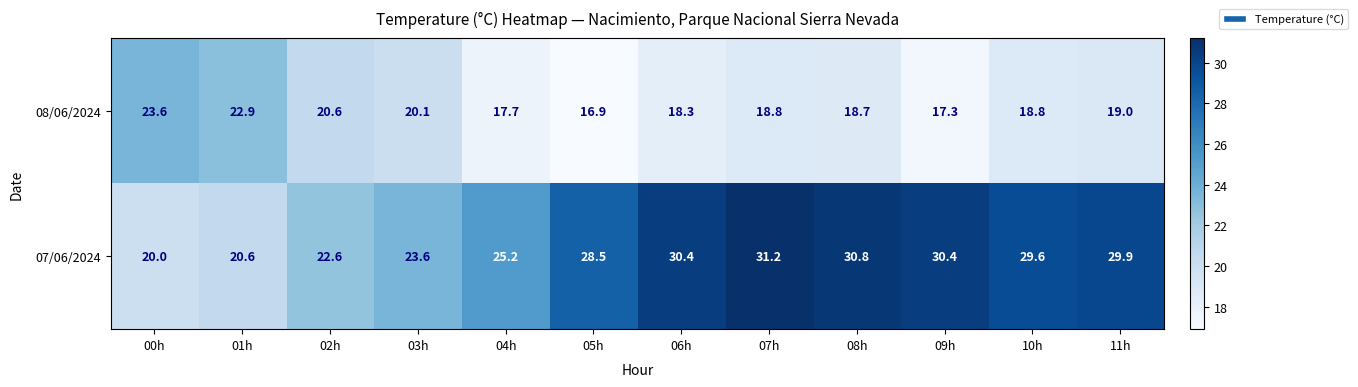

At which category does the chart reach its peak across all series?

07h